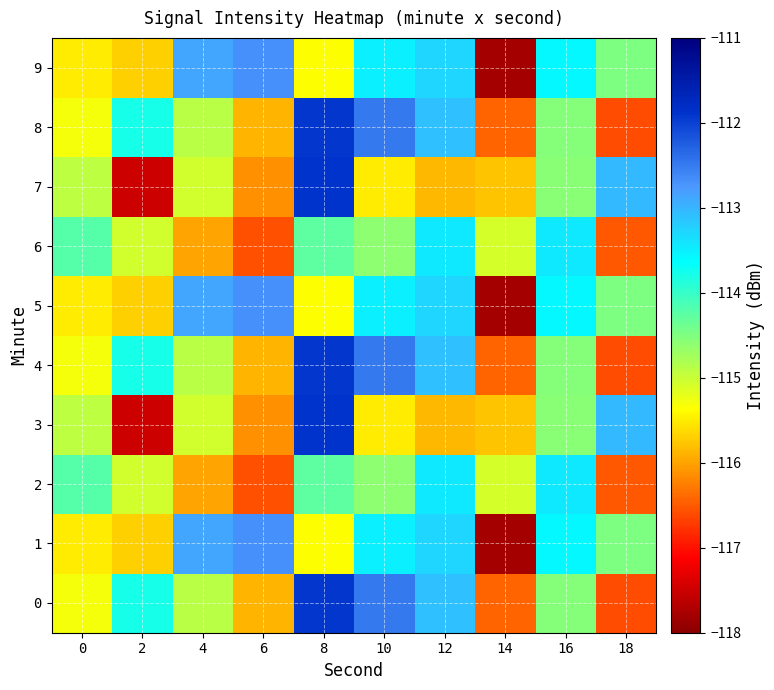

Rank the series at 10 from highest to lowest value.

0, 4, 8, 1, 5, 9, 2, 6, 3, 7